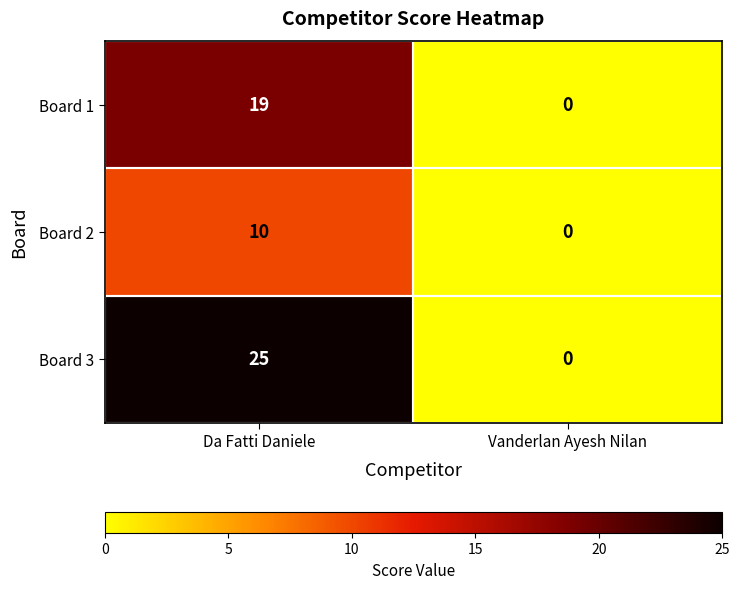

Which series has the widest spread of values?

Board 3